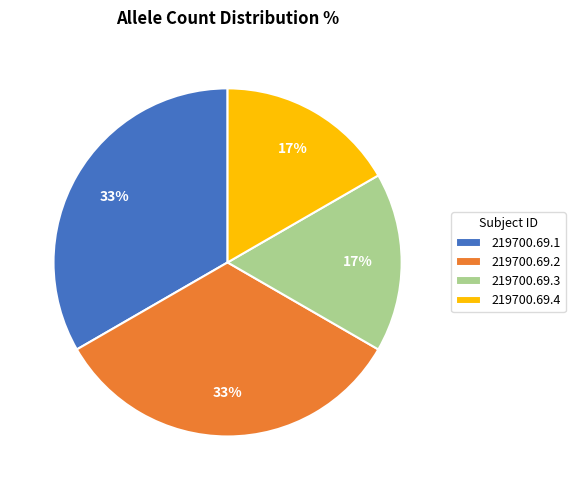

Does 219700.69.1 account for over 50% of the chart?

No